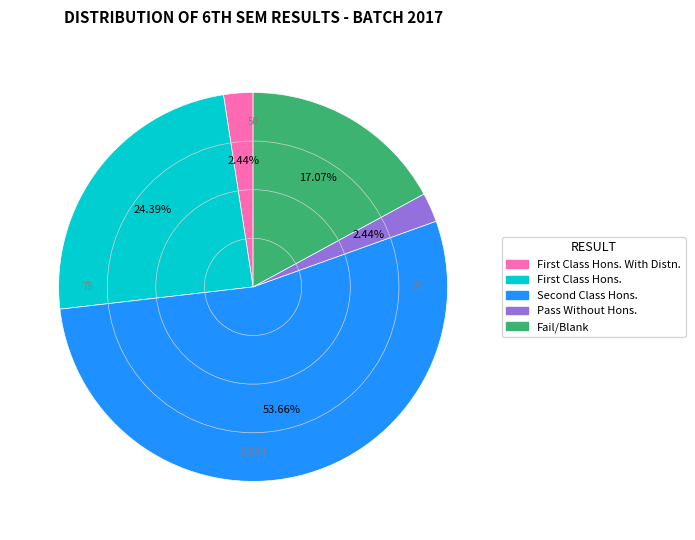

Does any single category account for the majority?

Yes